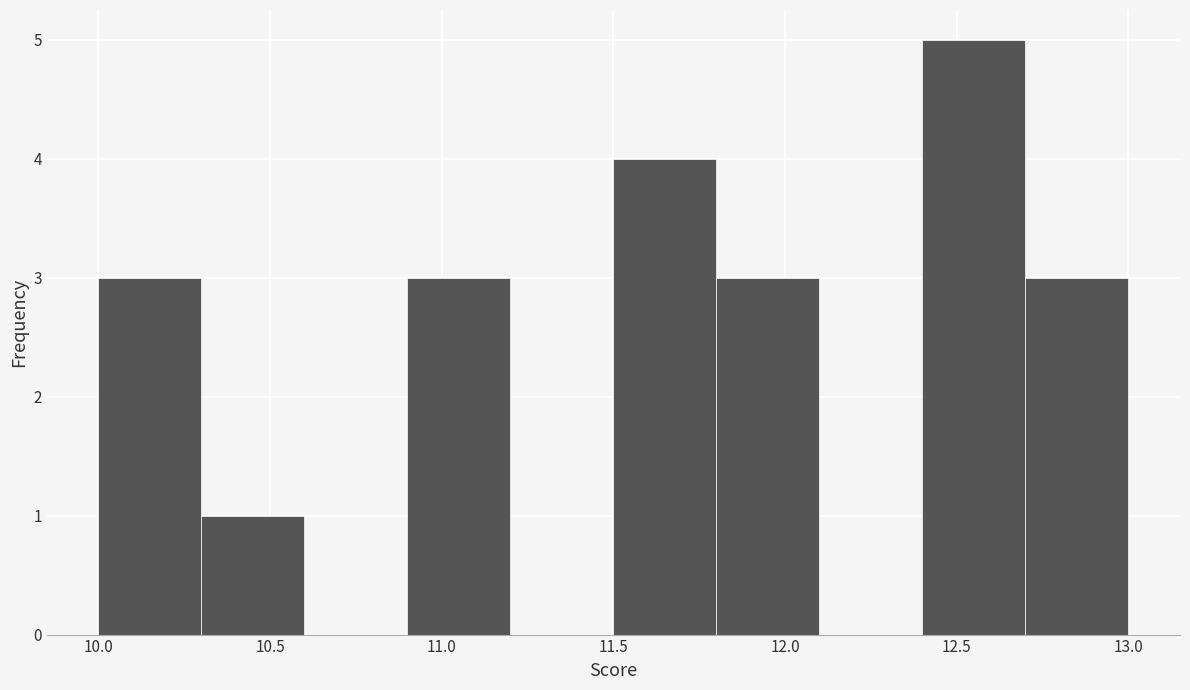

Reading left to right, transcribe this chart: for each bar, give the range it covers on the x-axis and its height. The values are not printed on the chart, so give them approximately, as read against the axis.

10.0 to 10.3: 3
10.3 to 10.6: 1
10.6 to 10.9: 0
10.9 to 11.2: 3
11.2 to 11.5: 0
11.5 to 11.8: 4
11.8 to 12.1: 3
12.1 to 12.4: 0
12.4 to 12.7: 5
12.7 to 13.0: 3